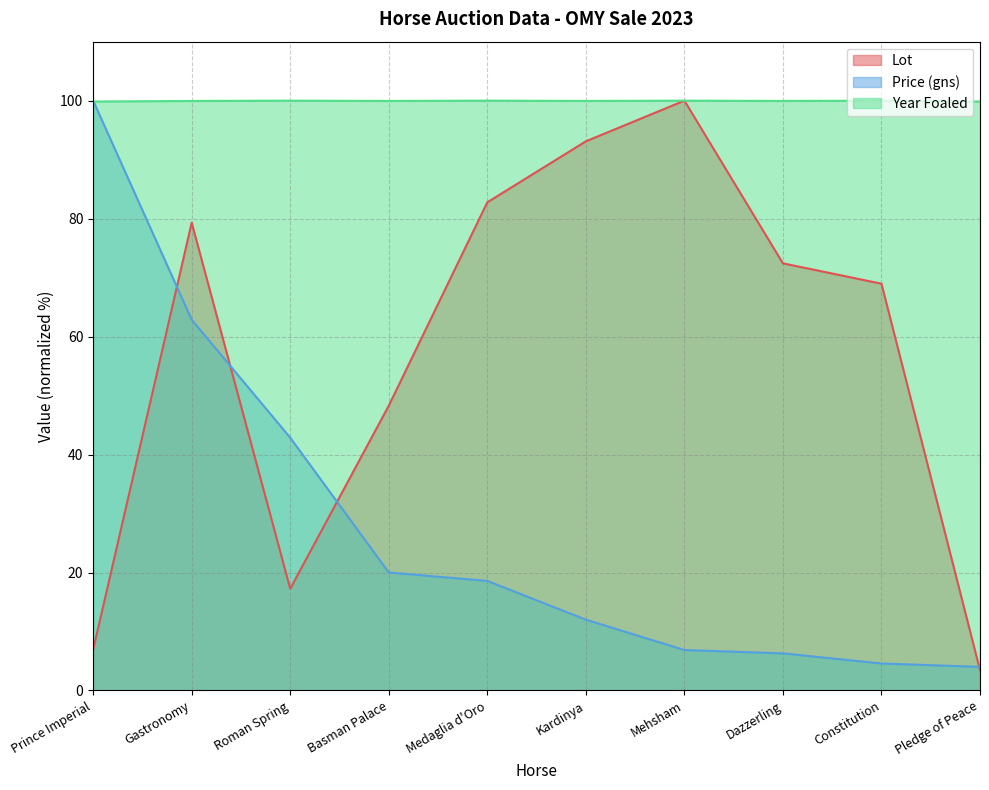

What is the minimum value shown in the chart?

3.4